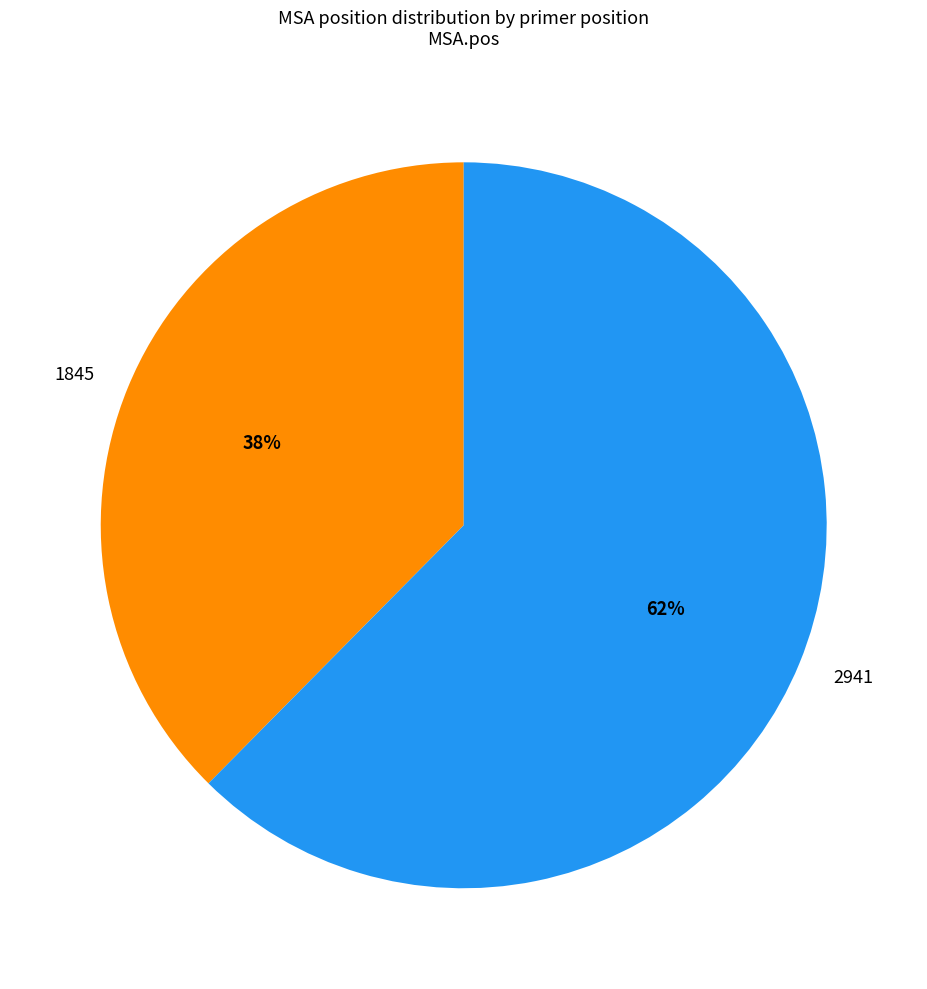

Which slice is the smallest?

1845